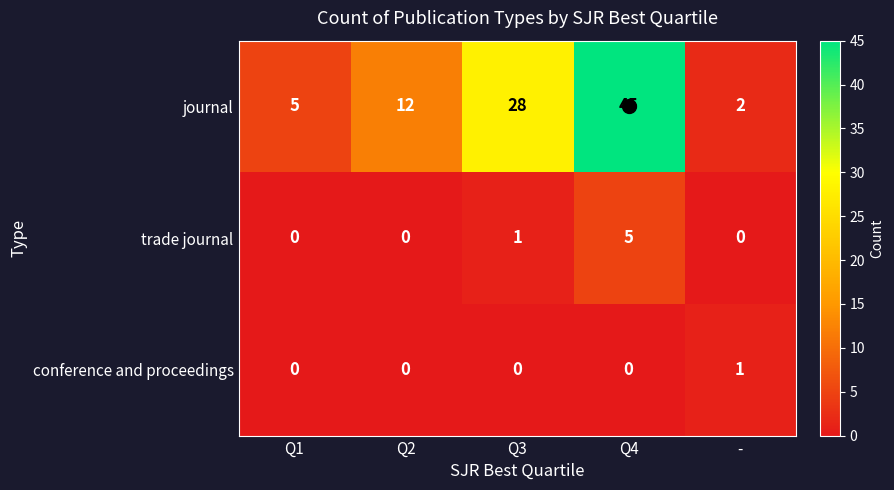

The journal series shows 63 at Q4. True or false?

False